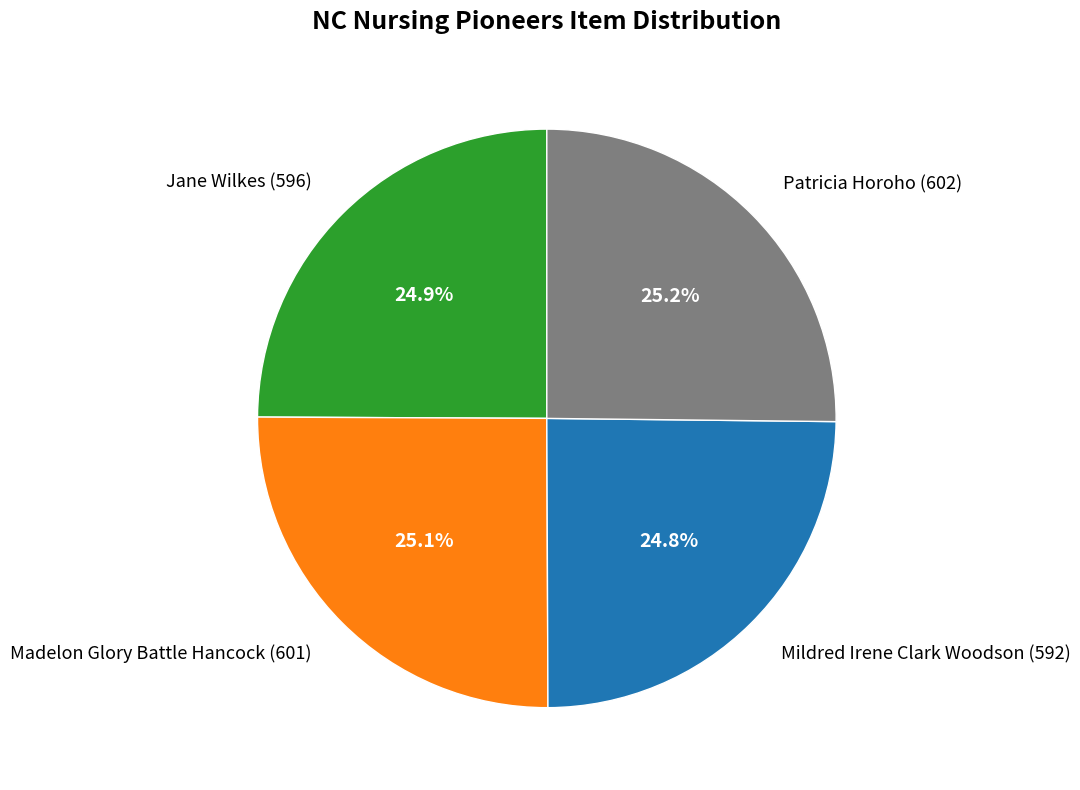

Is Madelon Glory Battle Hancock (601) the majority of the pie?

No